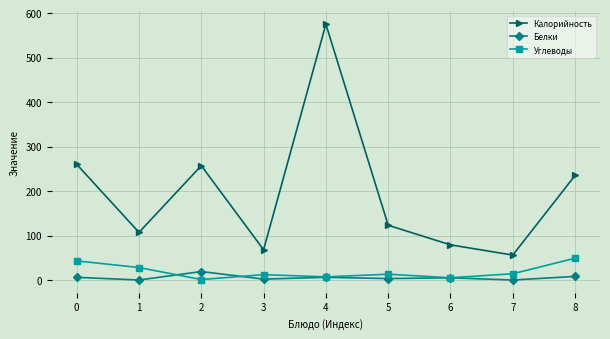

What is the maximum value shown in the chart?

575.0